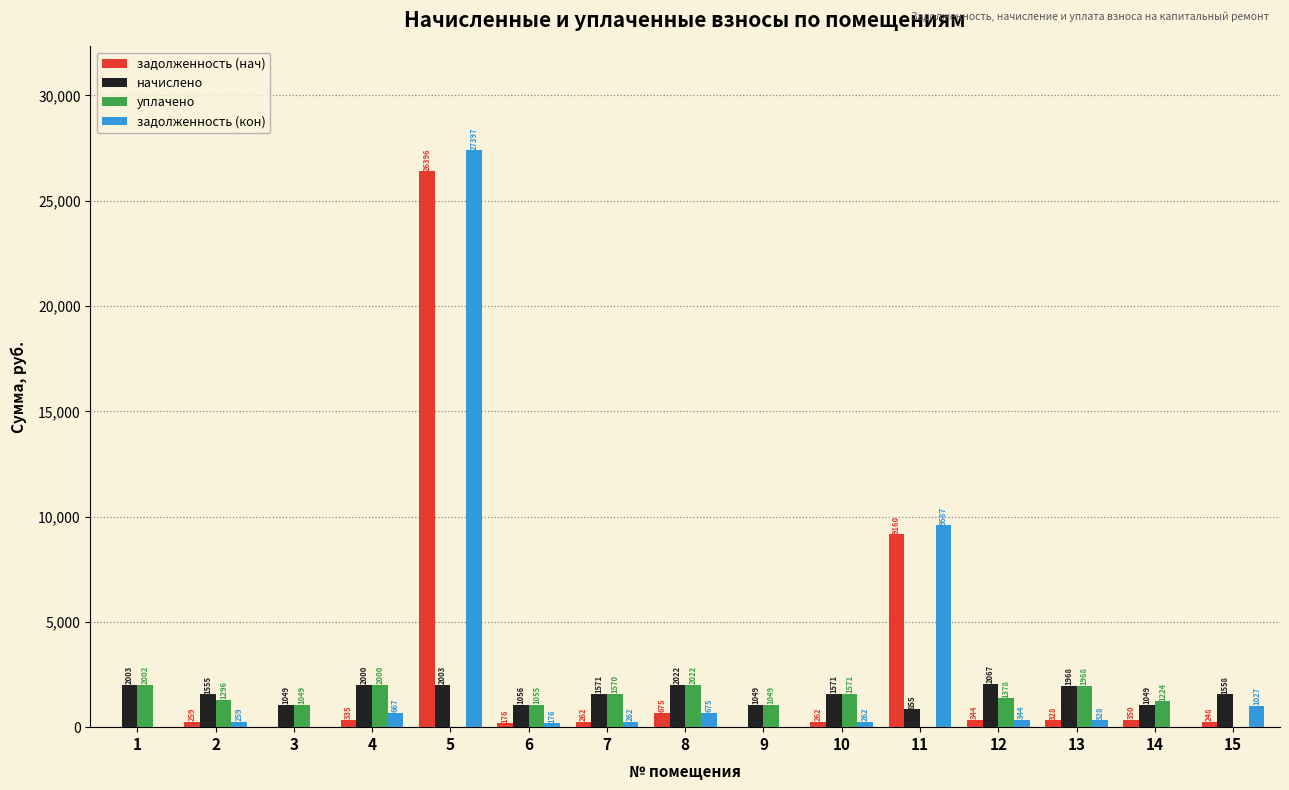

How many positive values does the задолженность (кон) series have?

11